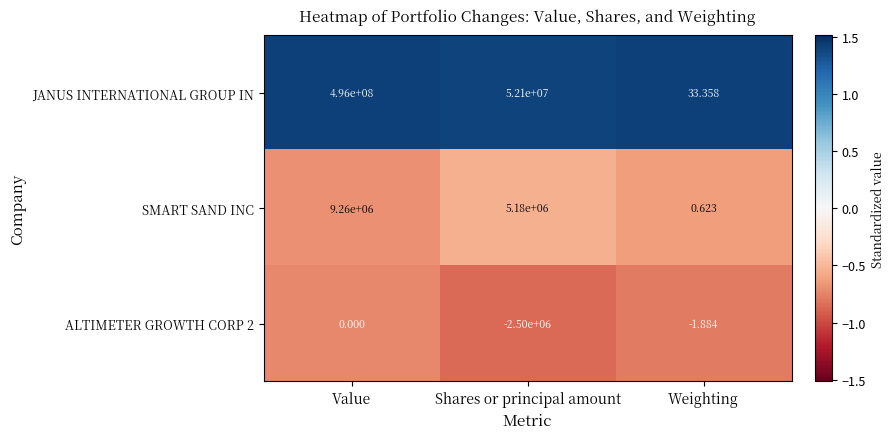

Rank the categories by JANUS INTERNATIONAL GROUP IN value from lowest to highest.

Weighting, Shares or principal amount, Value